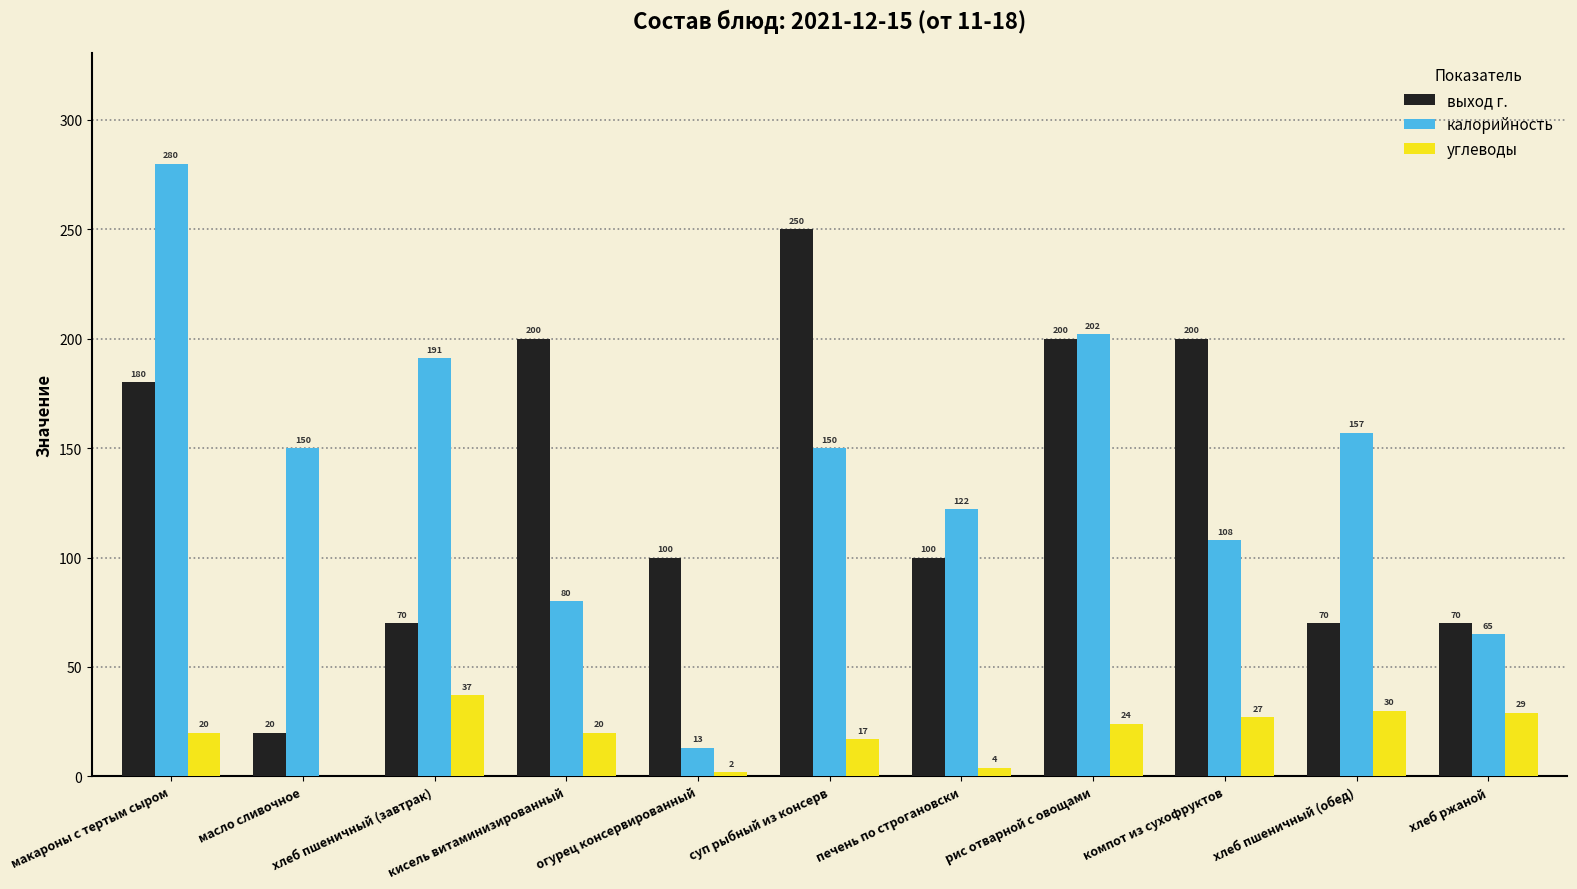

What is the spread (max minus min) of values at хлеб пшеничный (завтрак)?

154